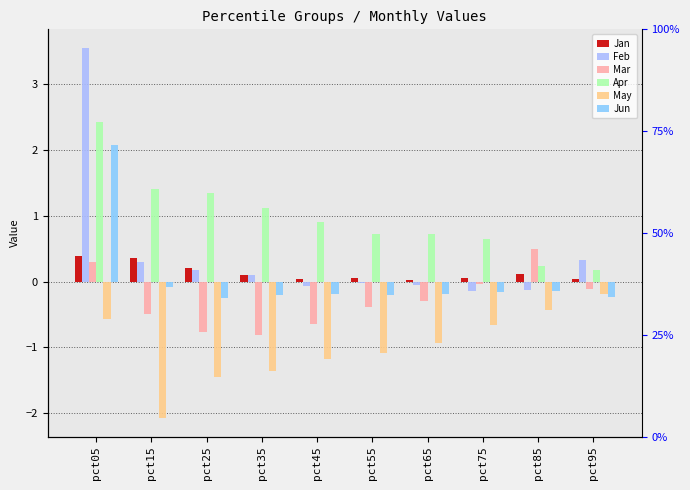

What is the sum of the Mar values at pct95 and pct85?

0.4